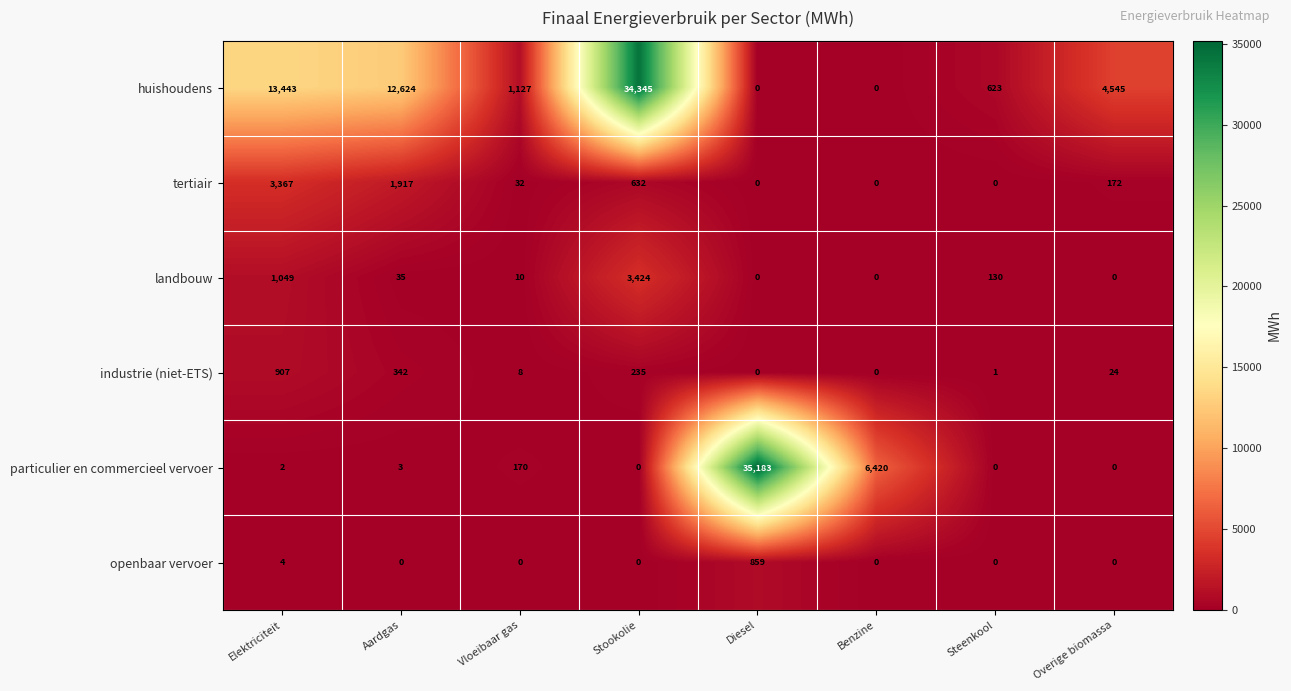

Which series has the widest spread of values?

particulier en commercieel vervoer